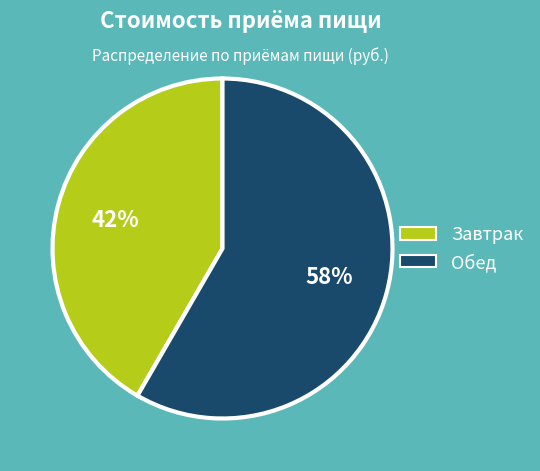

Approximately how many times larger is the value at Завтрак compared to Обед?

0.7